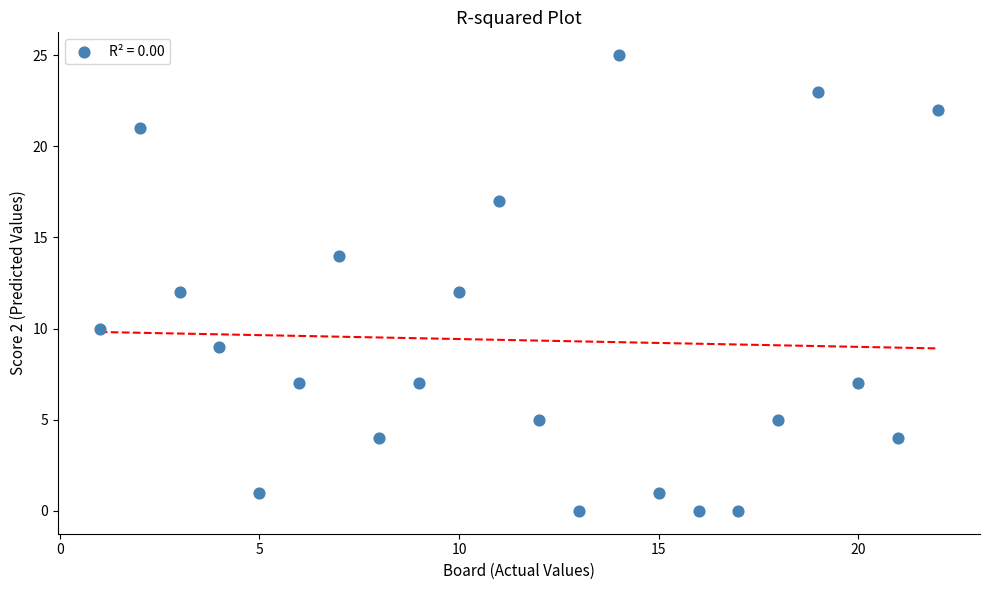

What is the range of X values (max minus min)?

21